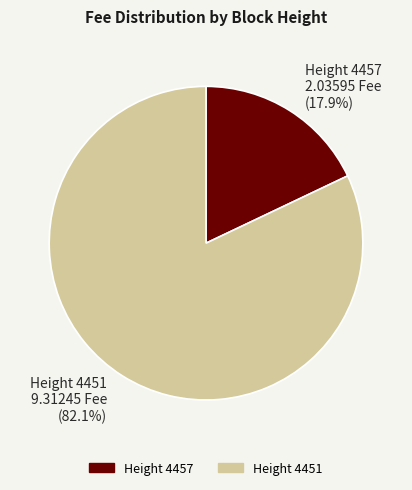

What is the smallest slice in the pie chart?

Height 4457